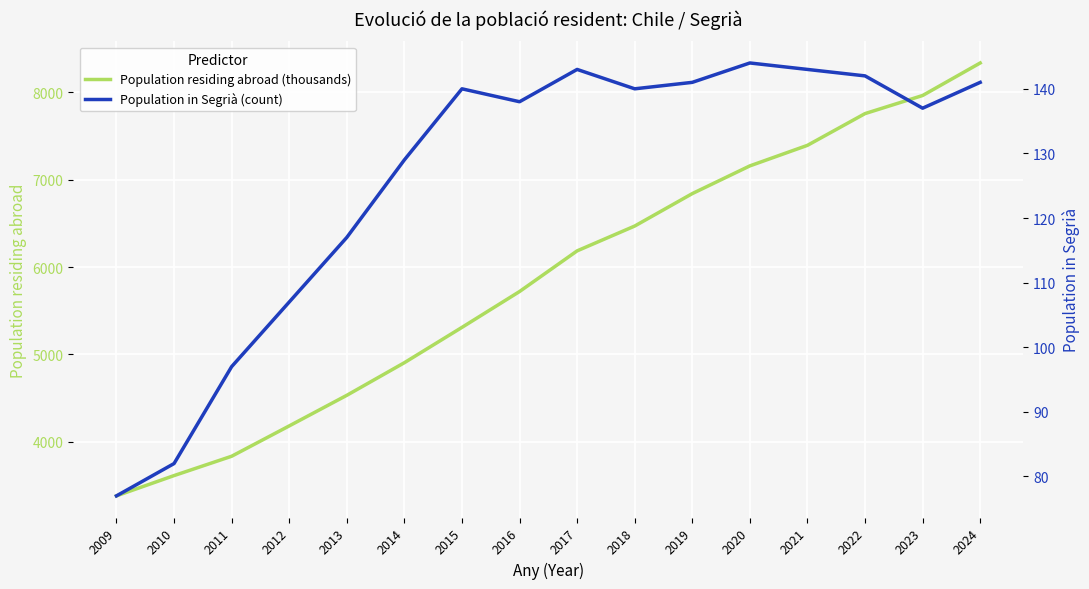

Reading left to right, list all the values displayed in this chart.

Population residing abroad (thousands): 2009=3383	2010=3615	2011=3836	2012=4183	2013=4533	2014=4906	2015=5310	2016=5720	2017=6185	2018=6469	2019=6840	2020=7157	2021=7392	2022=7755	2023=7962	2024=8334
Population in Segrià (count): 2009=77	2010=82	2011=97	2012=107	2013=117	2014=129	2015=140	2016=138	2017=143	2018=140	2019=141	2020=144	2021=143	2022=142	2023=137	2024=141